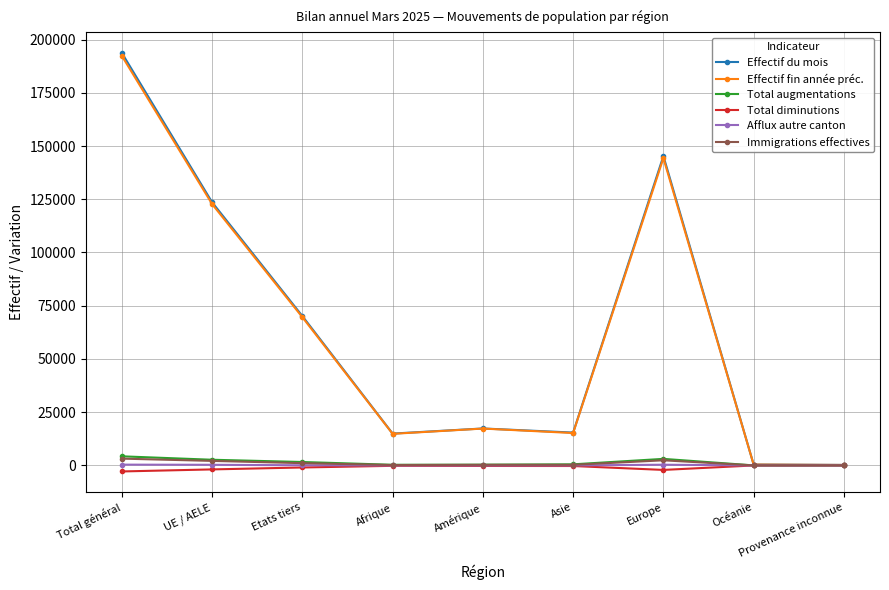

What is the greatest value displayed?

193691